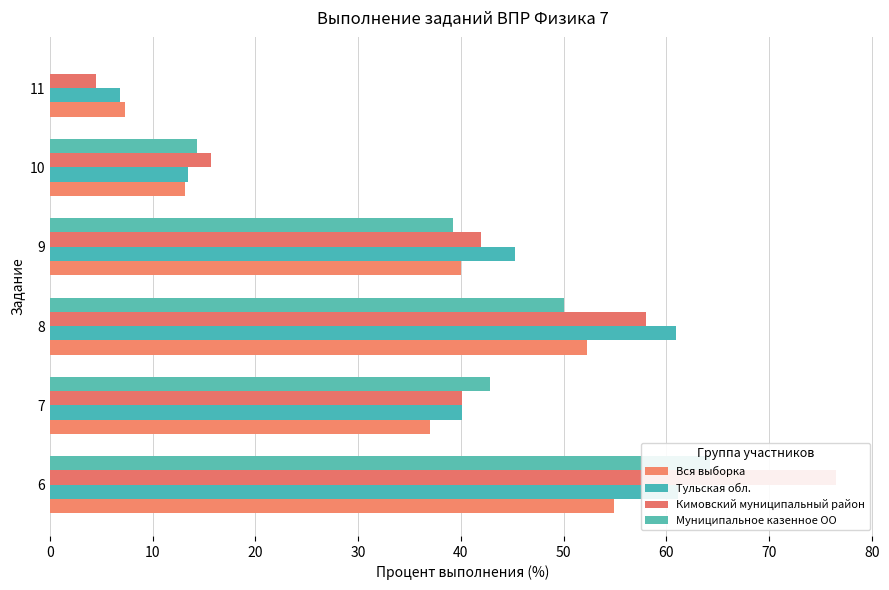

What is the total value across all series at 40?

56.5